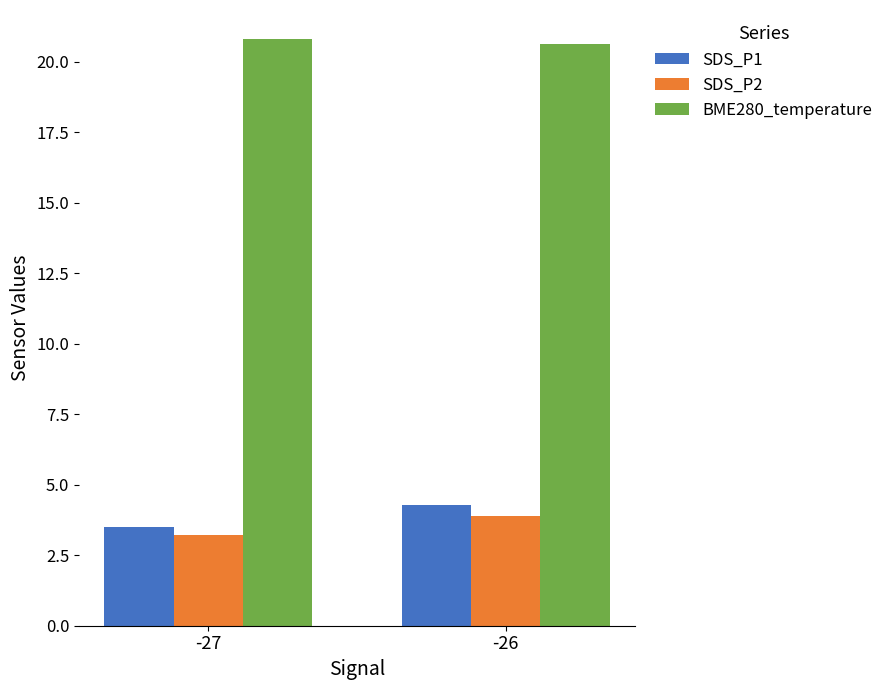

The BME280_temperature series shows 33.8 at -26. True or false?

False